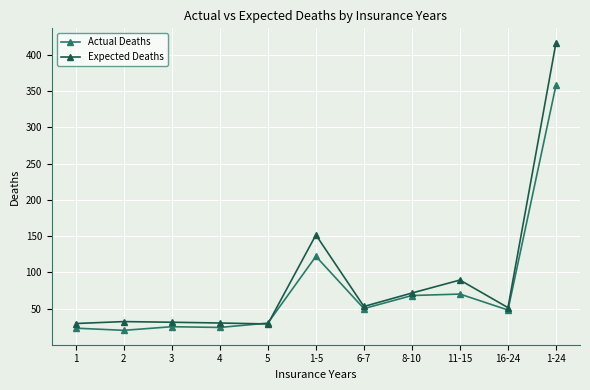

What is the spread (max minus min) of values at 8-10?

3.4